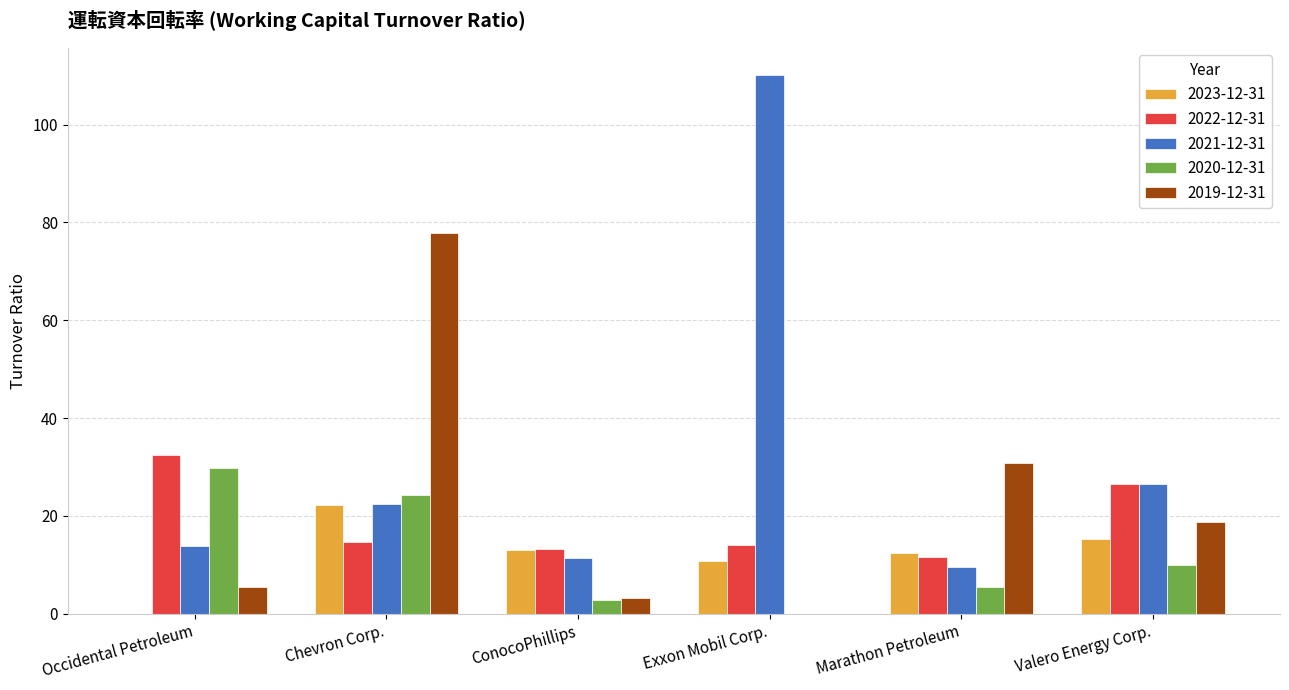

At which label is 2019-12-31 closest to 38?

Marathon Petroleum